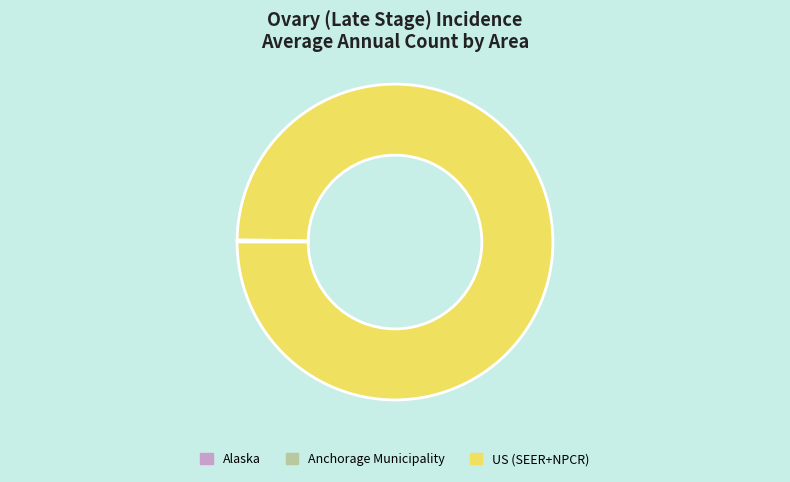

What is the largest slice in the pie chart?

US (SEER+NPCR)